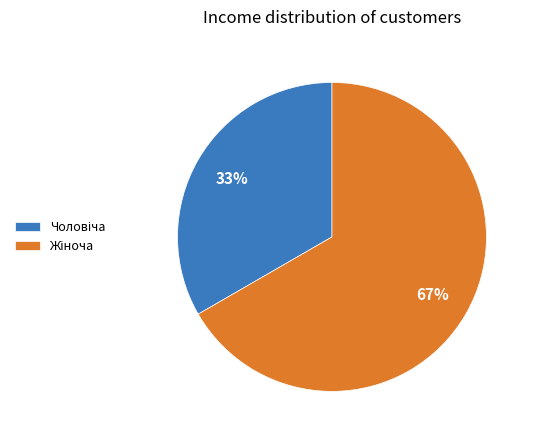

Is there a majority slice in this chart?

Yes